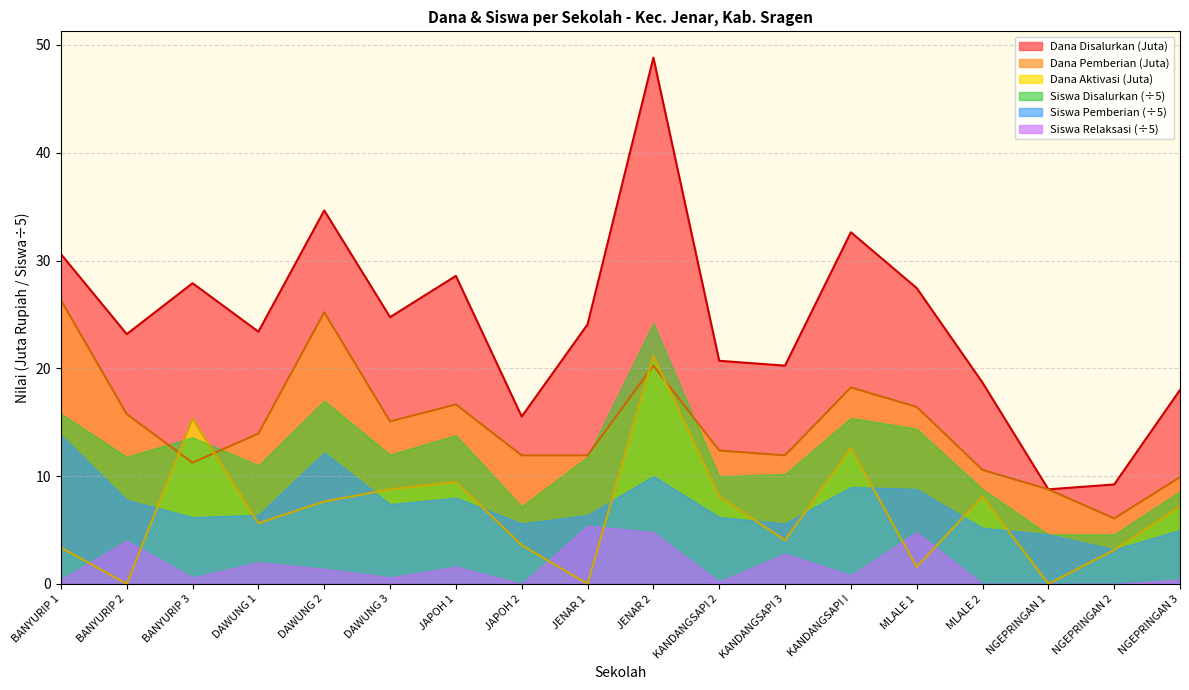

What is the sum of all Dana Aktivasi values?

119.7